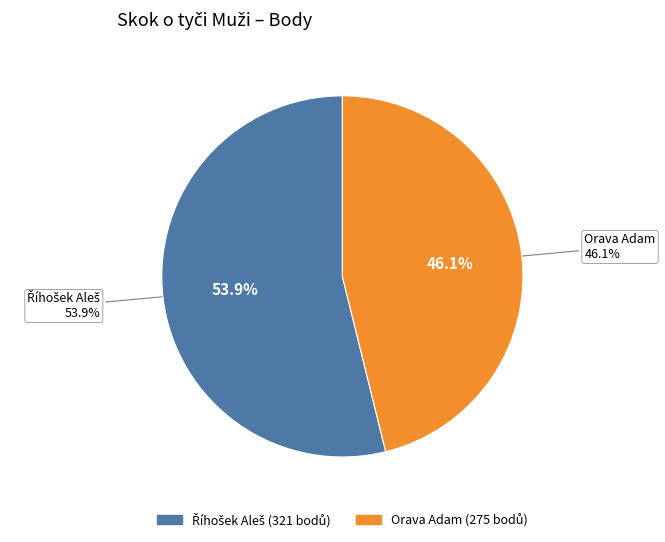

Which has a higher value, Říhošek Aleš or Orava Adam?

Říhošek Aleš